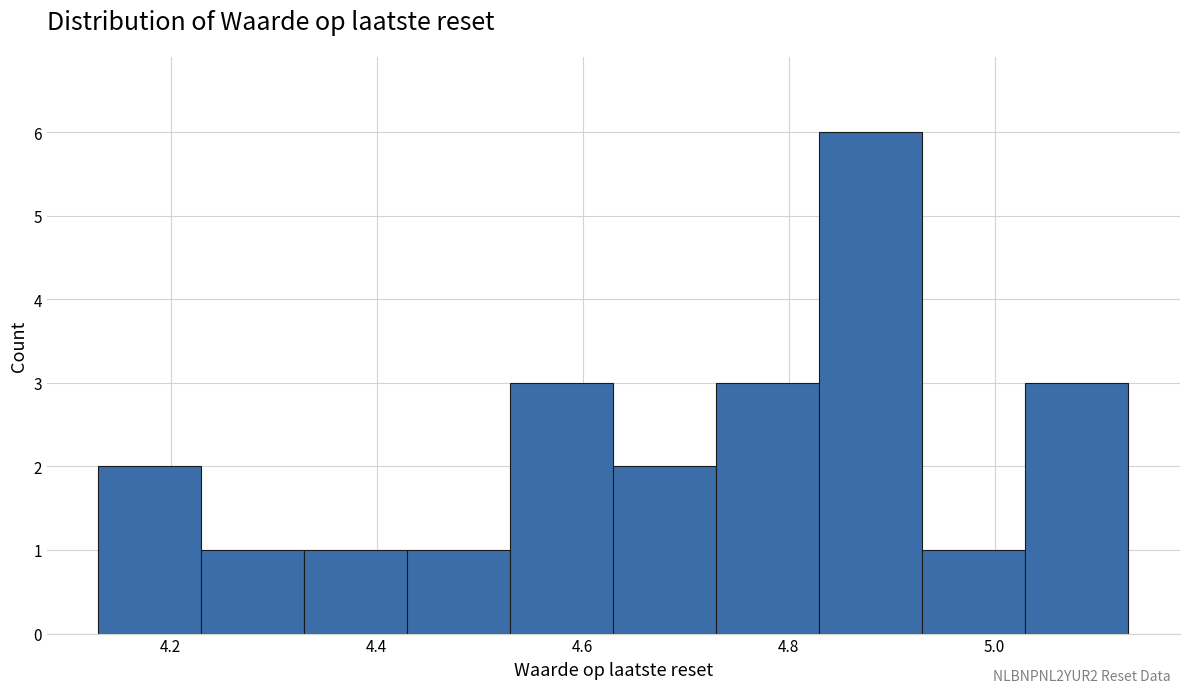

Reading left to right, list every bar in this chart as the range it spans on the x-axis followed by its height. Neither the bar edges nor the heights are printed on the chart, so give them approximately, as read against the axes.

4.13 to 4.23: 2
4.23 to 4.33: 1
4.33 to 4.43: 1
4.43 to 4.53: 1
4.53 to 4.63: 3
4.63 to 4.73: 2
4.73 to 4.83: 3
4.83 to 4.93: 6
4.93 to 5.03: 1
5.03 to 5.13: 3